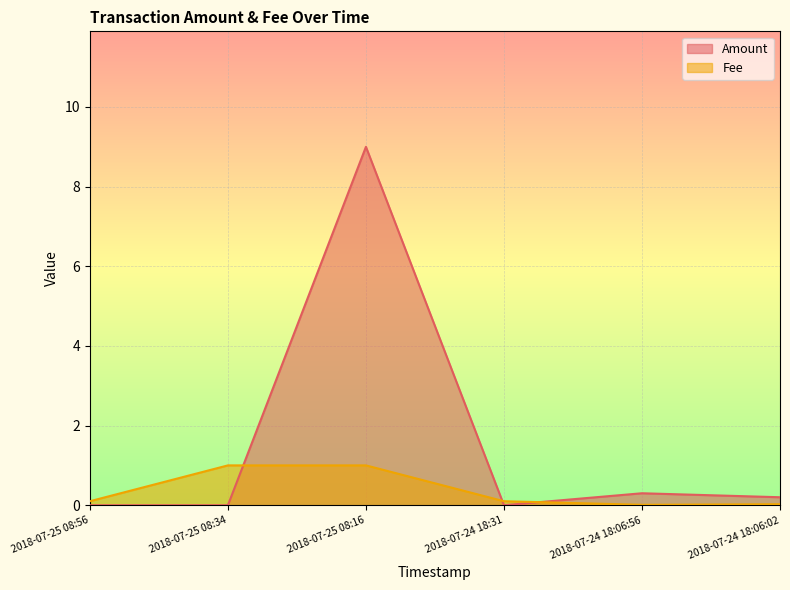

Which category has the lowest value across all series?

2018-07-25 08:56